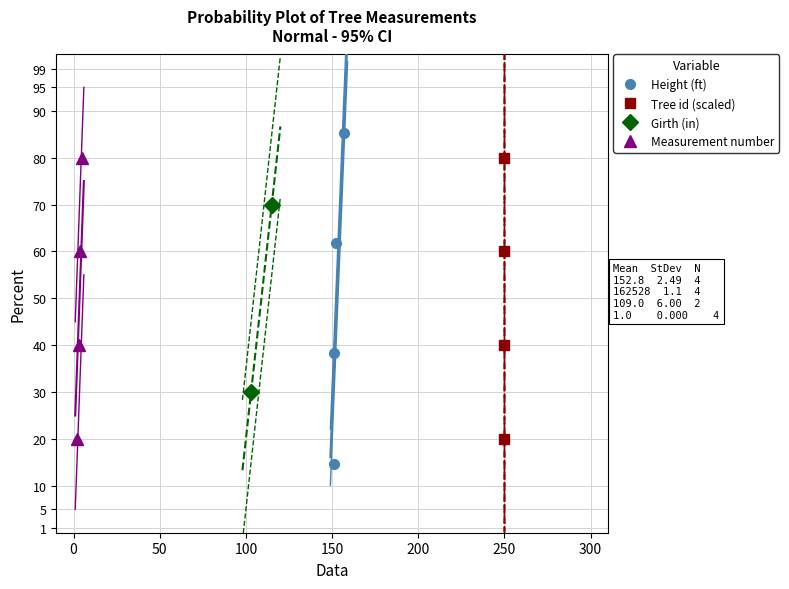

What is the value of the Tree id (scaled) point at the 2nd from the left?

40